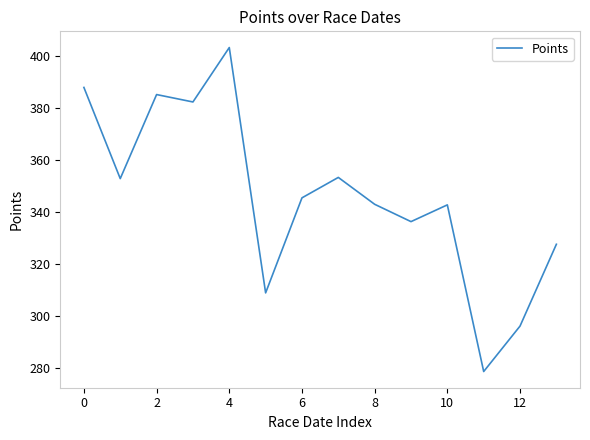

What is the difference between the maximum and minimum values?

124.7